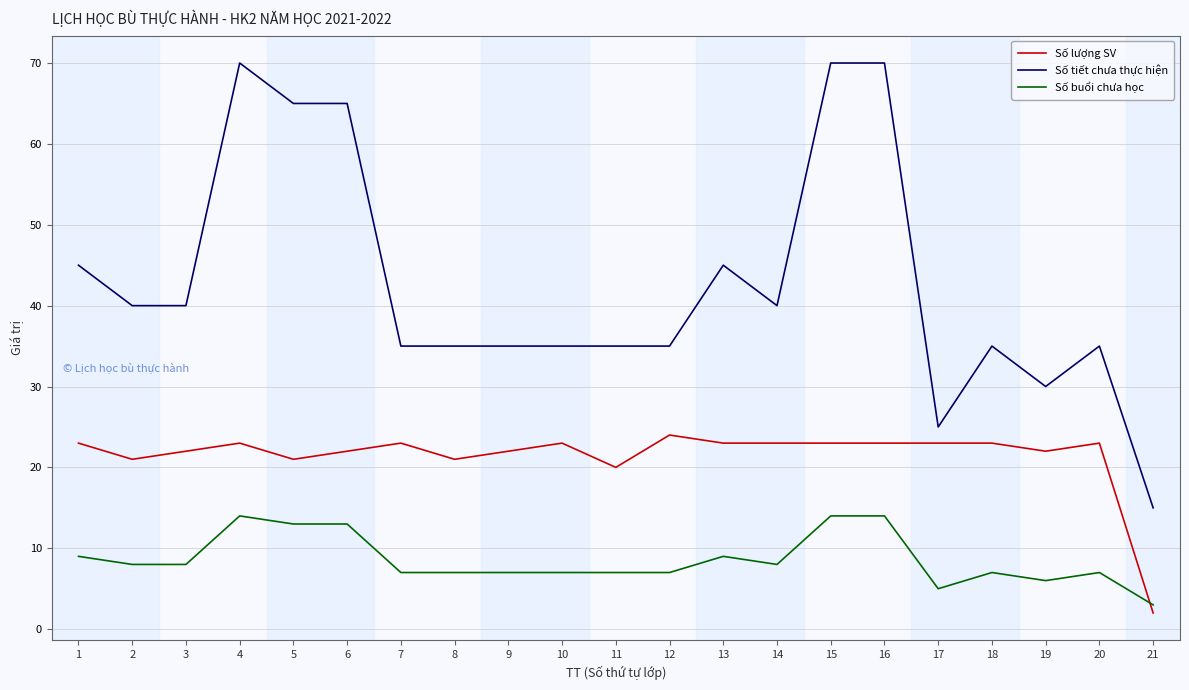

Between 4 and 10, which series saw the biggest shift?

Số tiết chưa thực hiện